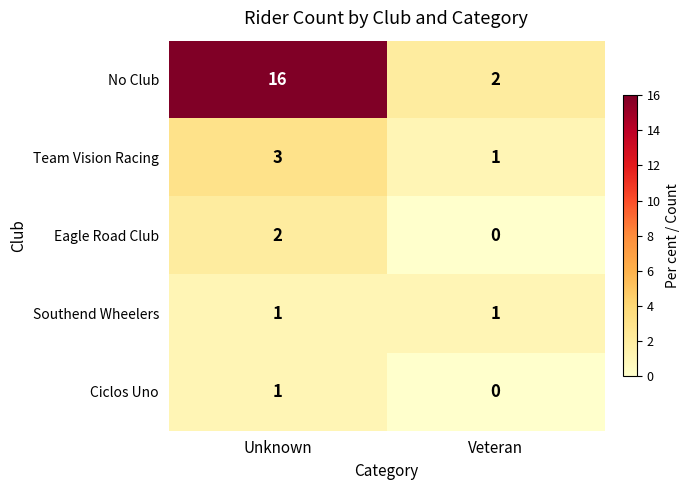

List the labels in order of Team Vision Racing value, smallest first.

Veteran, Unknown